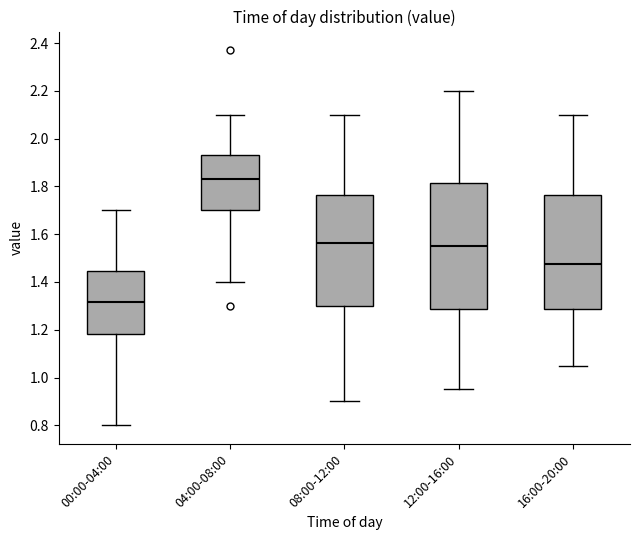

Reading left to right, transcribe this box plot: for each box, give where its median line is, the range the box spans, and where its two whiskers end, as read against the y-axis. The values are not printed on the chart, so give them approximately, as read against the axis.

00:00-04:00: median 1.32, box 1.18 to 1.44, whiskers 0.80 to 1.70
04:00-08:00: median 1.84, box 1.70 to 1.94, whiskers 1.40 to 2.10
08:00-12:00: median 1.56, box 1.30 to 1.76, whiskers 0.90 to 2.10
12:00-16:00: median 1.56, box 1.28 to 1.82, whiskers 0.96 to 2.20
16:00-20:00: median 1.48, box 1.28 to 1.76, whiskers 1.06 to 2.10